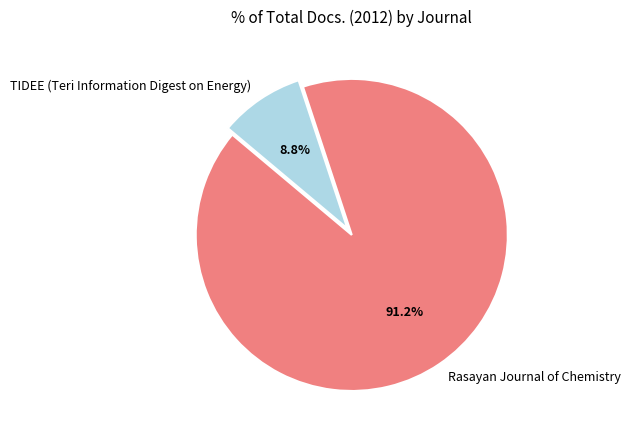

Which has a higher value, TIDEE (Teri Information Digest on Energy) or Rasayan Journal of Chemistry?

Rasayan Journal of Chemistry